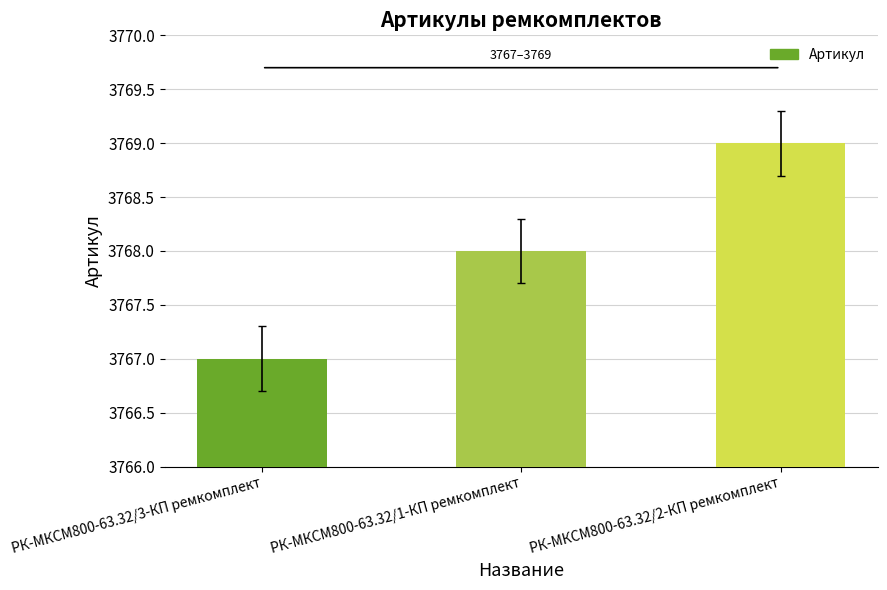

List the labels in order of value, smallest first.

РК-МКСМ800-63.32/3-КП ремкомплект, РК-МКСМ800-63.32/1-КП ремкомплект, РК-МКСМ800-63.32/2-КП ремкомплект